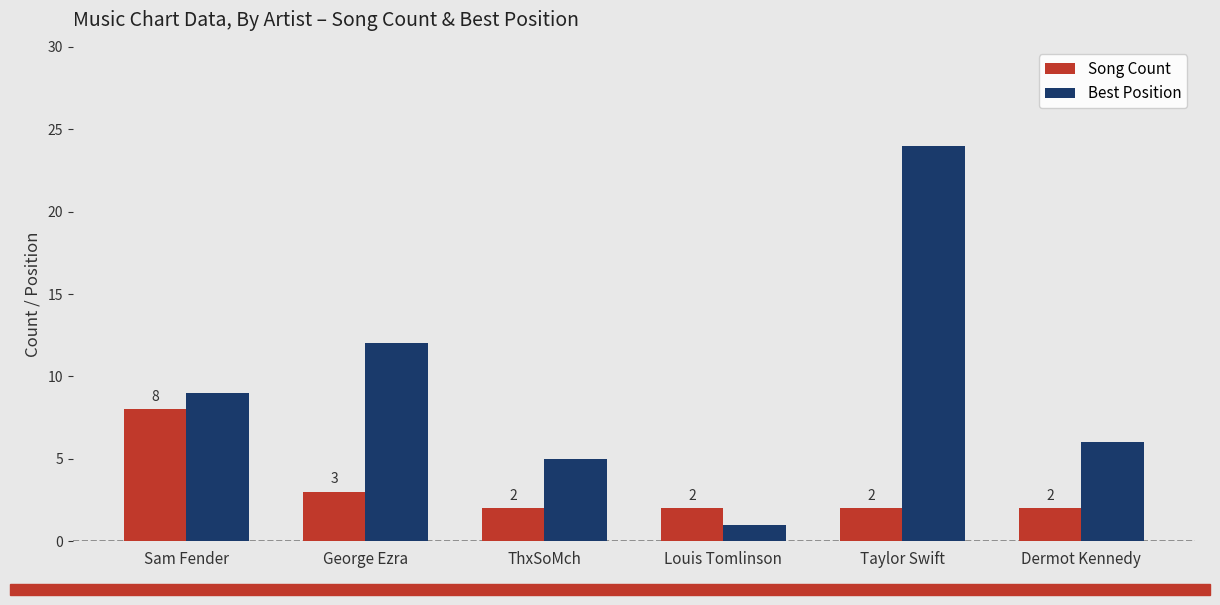

Does the chart contain stacked bars?

No